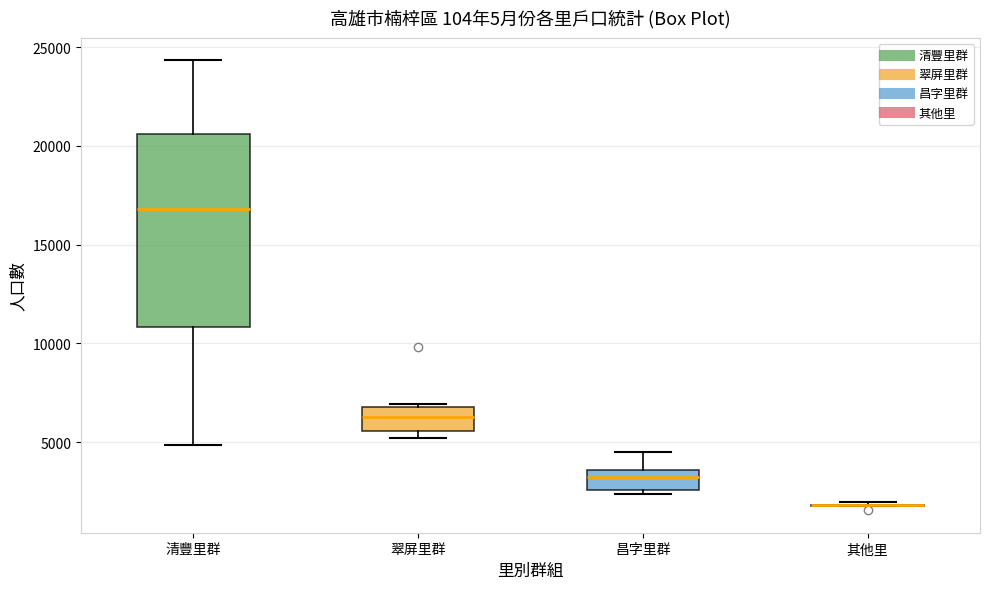

Reading left to right, transcribe this box plot: for each box, give where its median line is, the range the box spans, and where its two whiskers end, as read against the y-axis. The values are not printed on the chart, so give them approximately, as read against the axis.

清豐里群: median 17000, box 11000 to 20500, whiskers 5000 to 24500
翠屏里群: median 6500, box 5500 to 7000, whiskers 5000 to 7000
昌字里群: median 3000, box 2500 to 3500, whiskers 2500 (just below the box's lower edge) to 4500
其他里: box collapsed to a line at 2000, whiskers 2000 to 2000